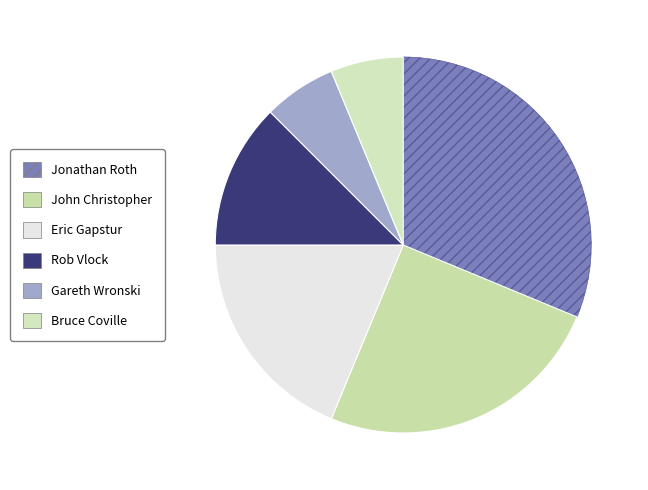

What percentage is the John Christopher slice, to the nearest percent?

25%